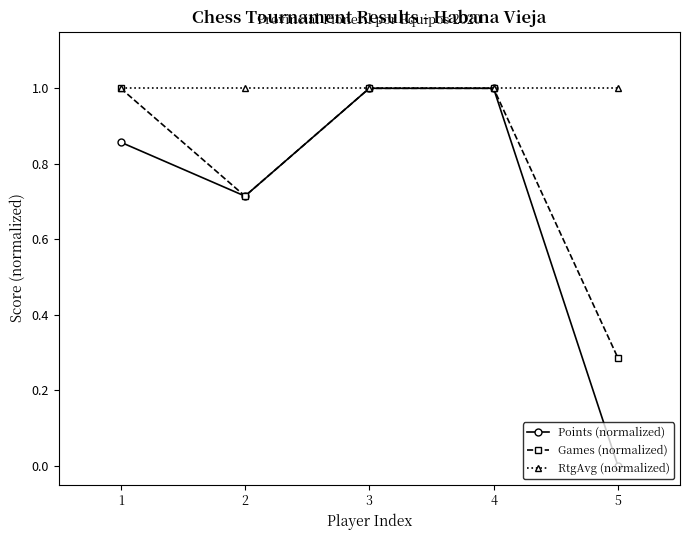

List the series in order of their overall mean, lowest first.

Points (normalized), Games (normalized), RtgAvg (normalized)